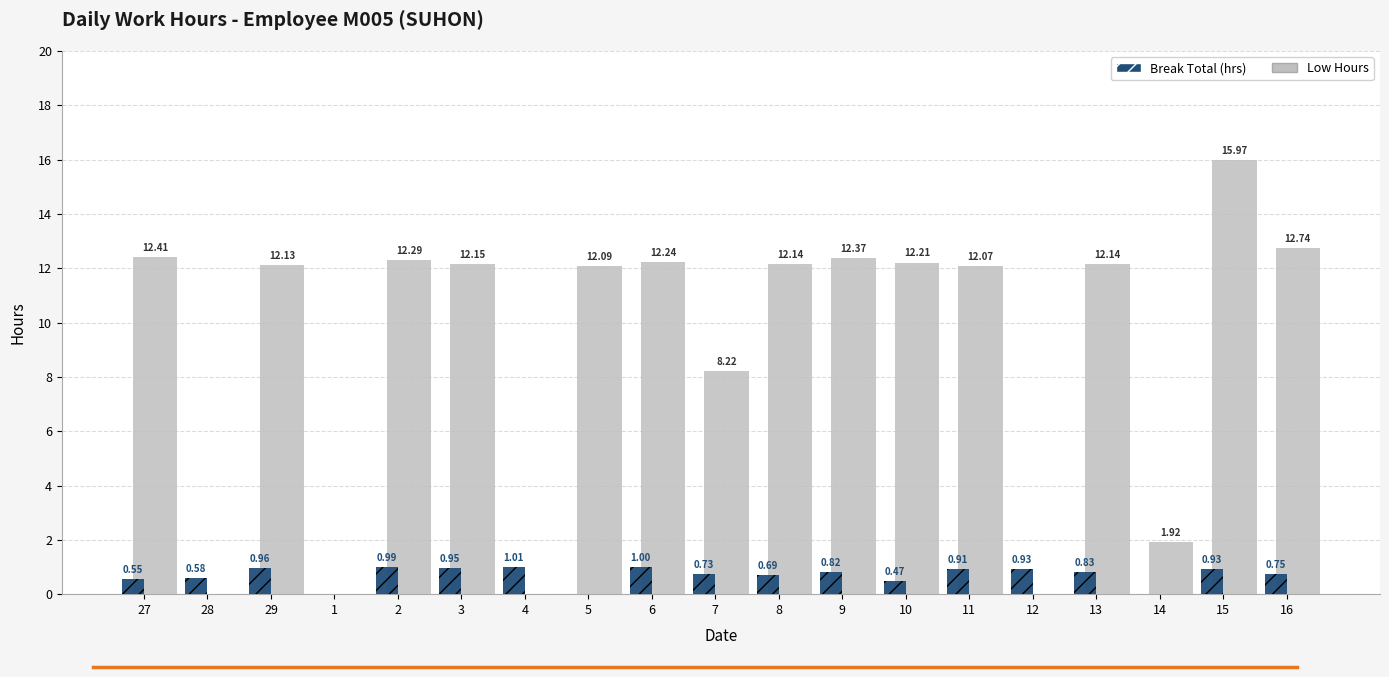

Between 28 and 4, which series saw the biggest shift?

Break Total (hrs)